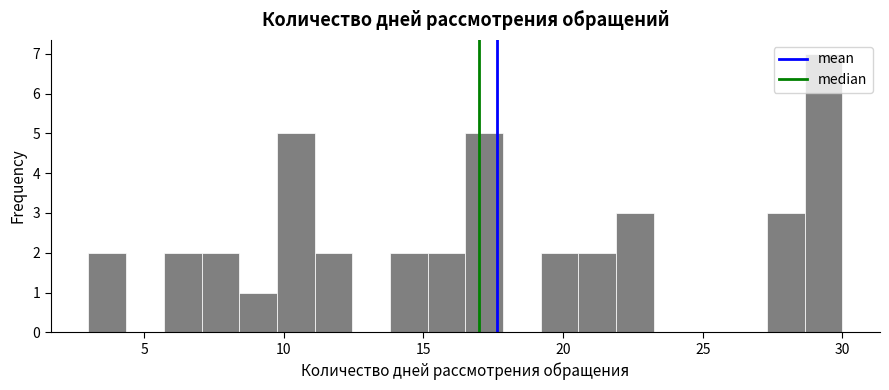

Around what value on the x-axis is the tallest bar? Give the approximate position of its centre, as read against the axis.

29.5